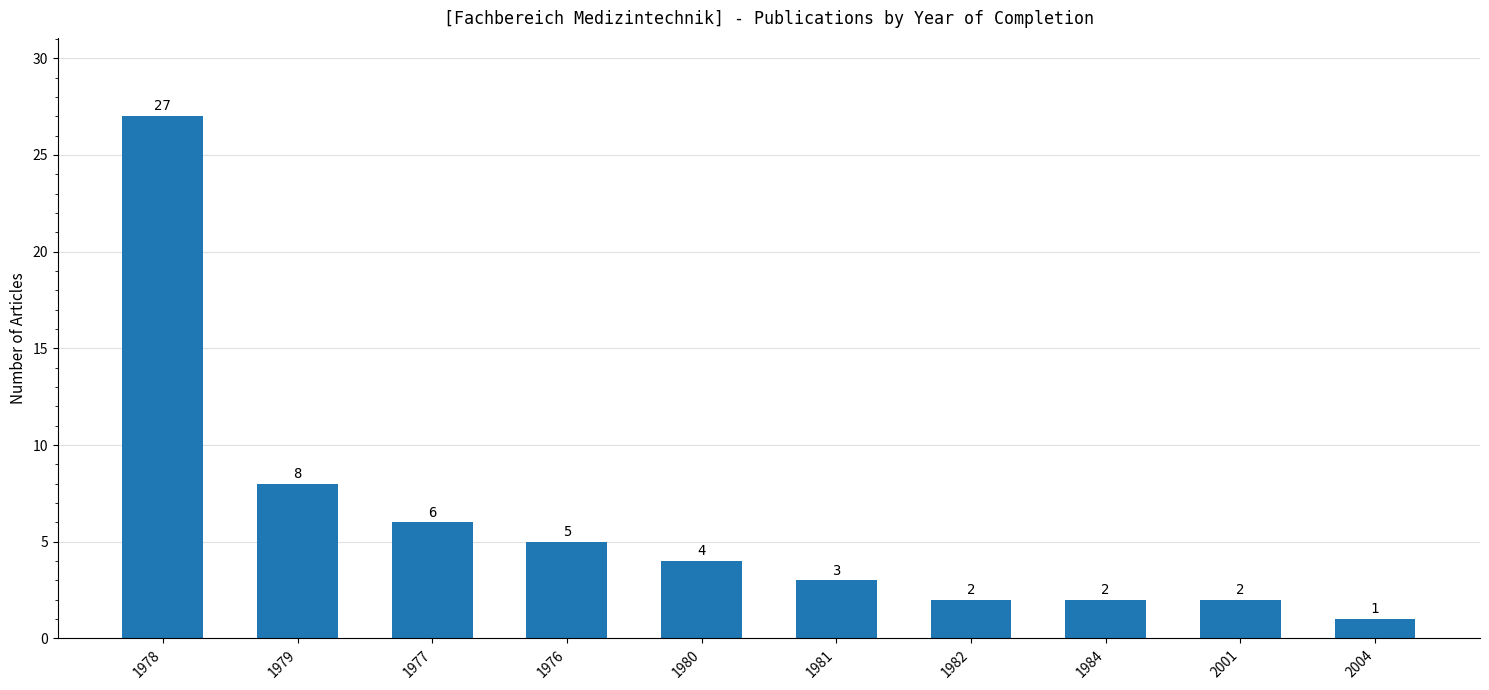

What is the label of the 5th bar from the left?

1980